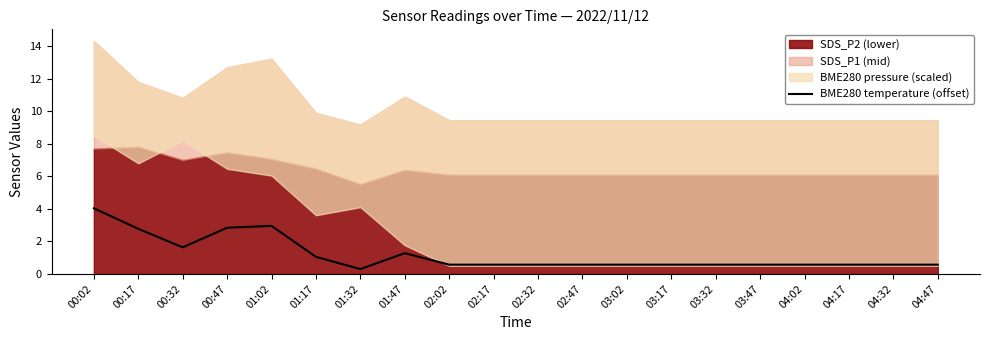

True or false: BME280 temperature (offset) has a value of 2.8 at 00:32.

False